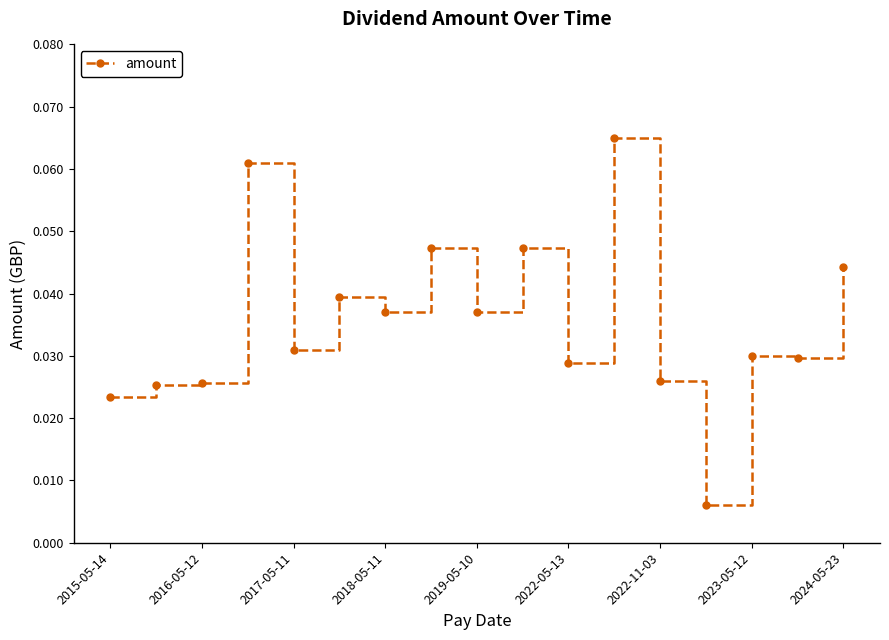

How many values are between 0 and 1?

17